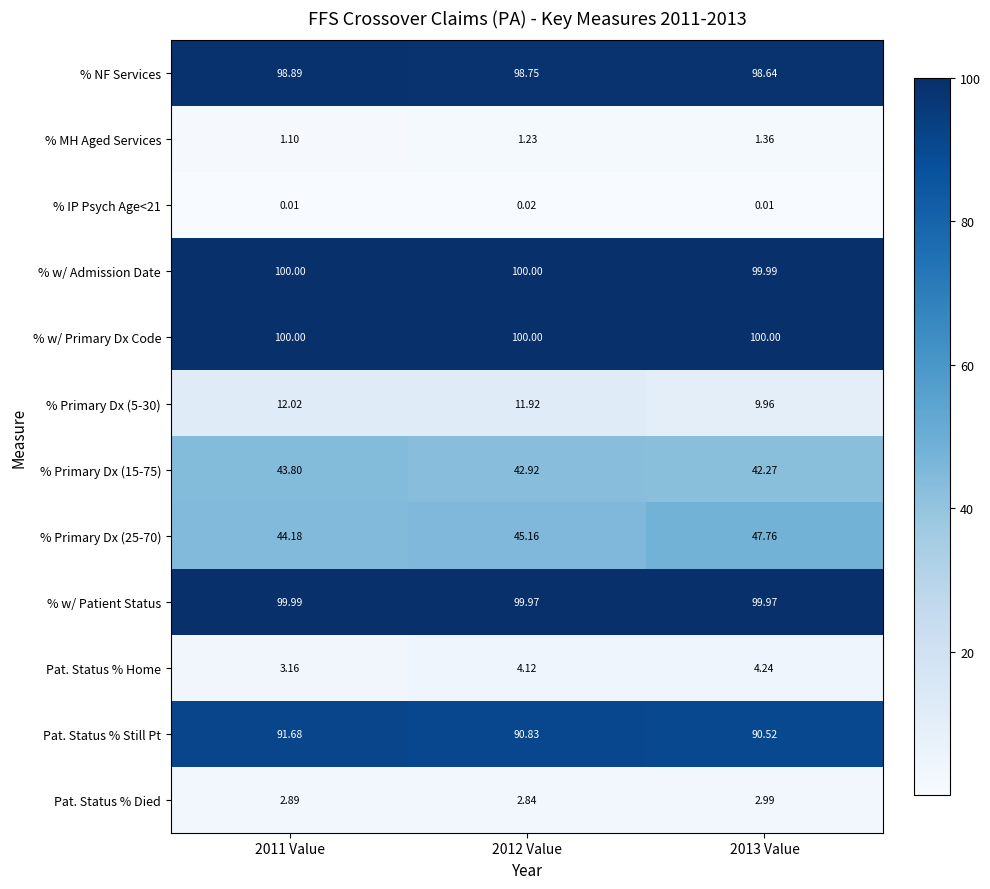

Which series has the largest range (max minus min)?

% Primary Dx (25-70)